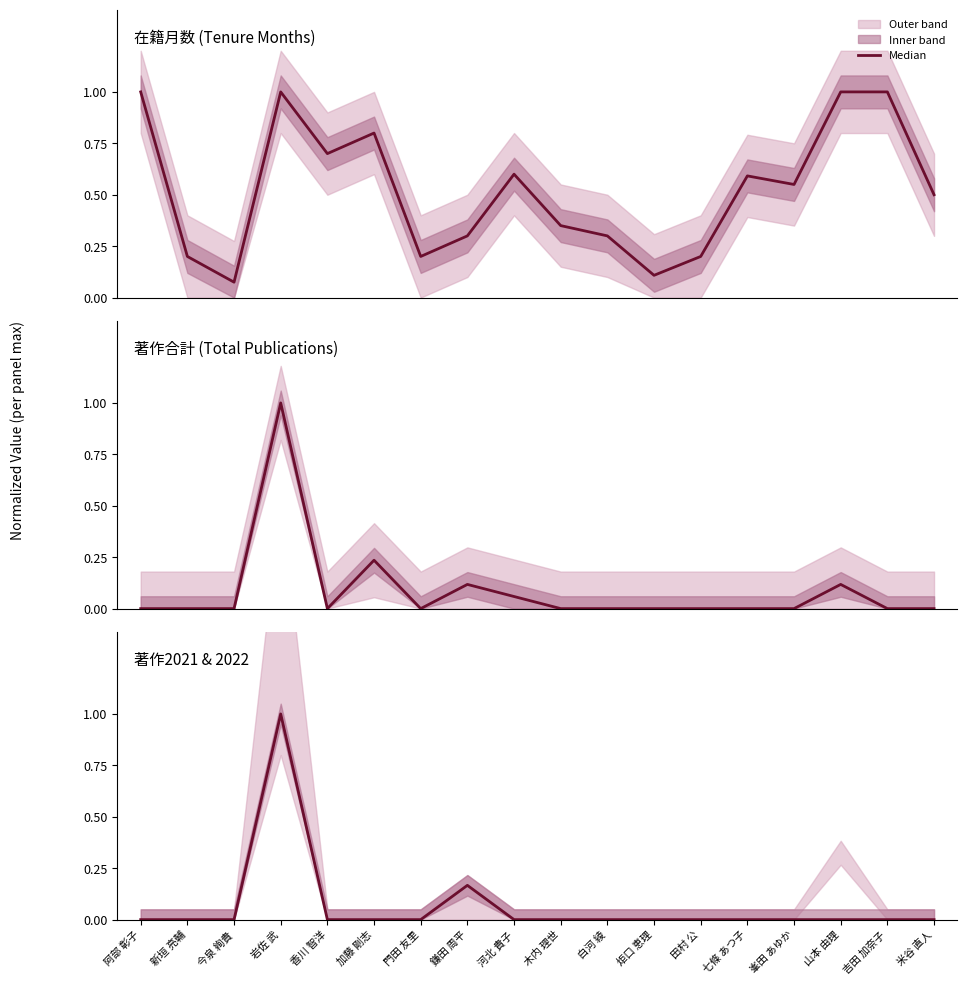

What is the difference between the 著作合計 (Total Publications) values at 加藤 剛志 and 白河 綾?

0.2